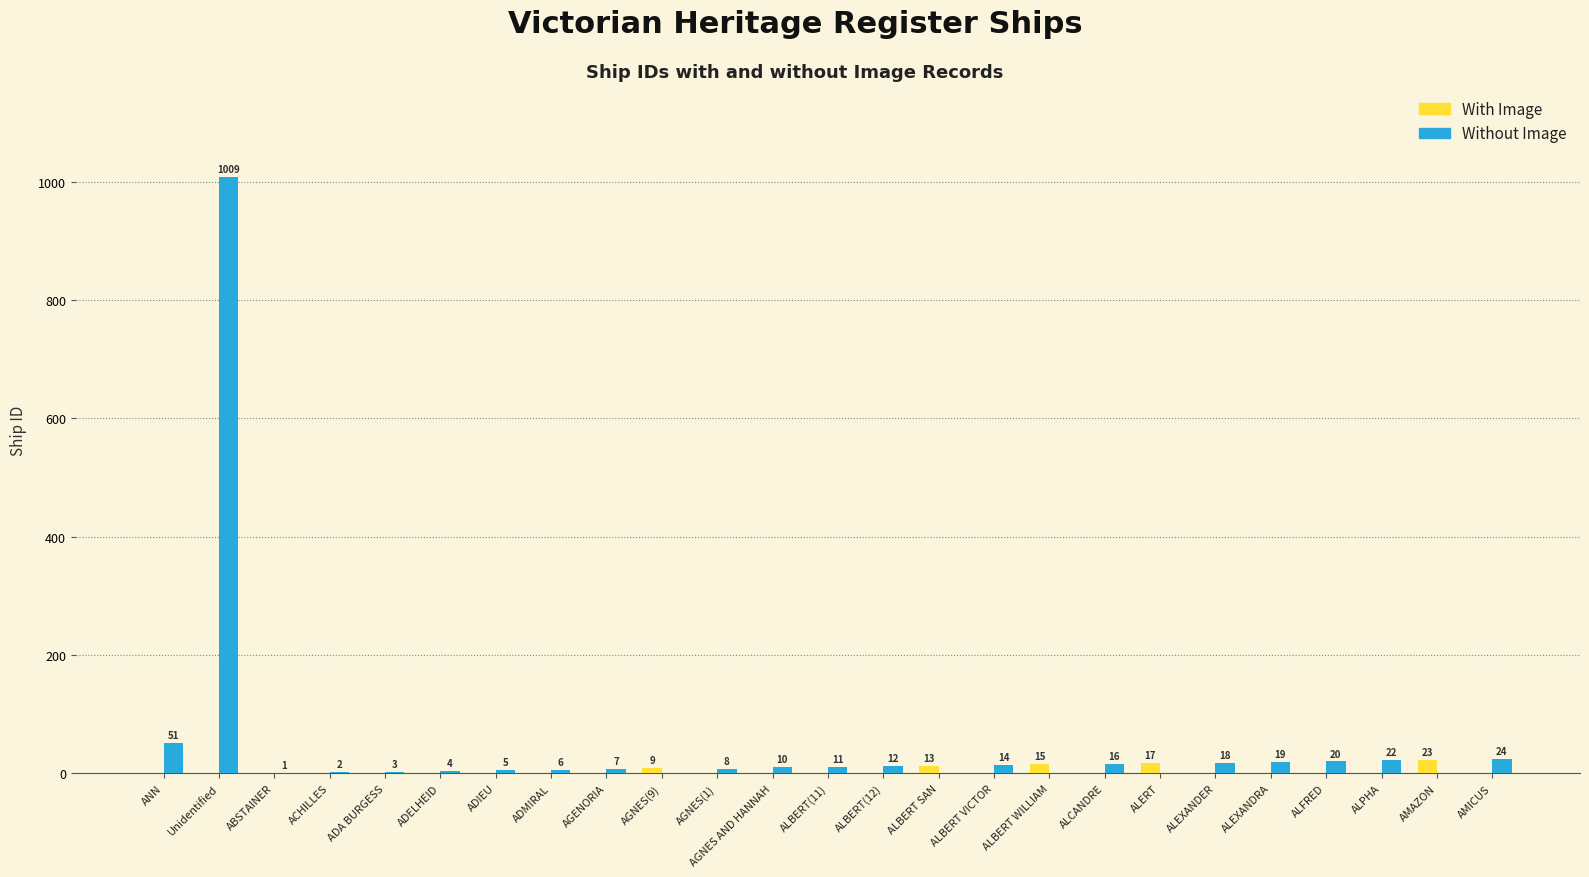

Which series changed the most between Unidentified and ADIEU?

Without Image